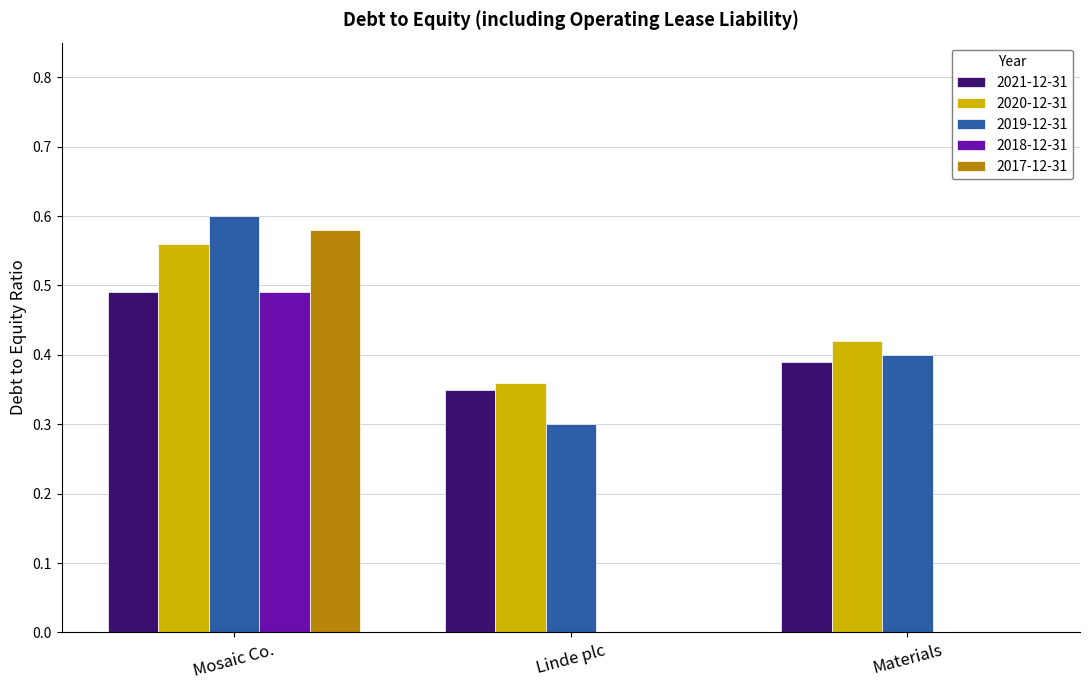

Is the value of 2020-12-31 at Linde plc greater than the value of 2019-12-31 at Linde plc?

Yes